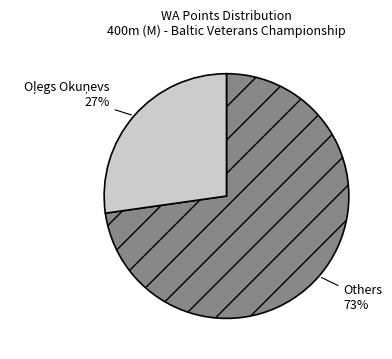

To the nearest percent, what is the average slice percentage?

50%